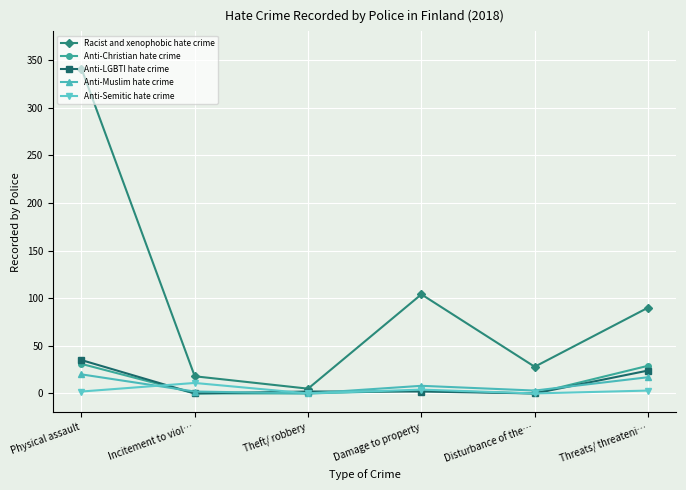

Where is the first local minimum for Anti-Semitic hate crime?

Theft/ robbery